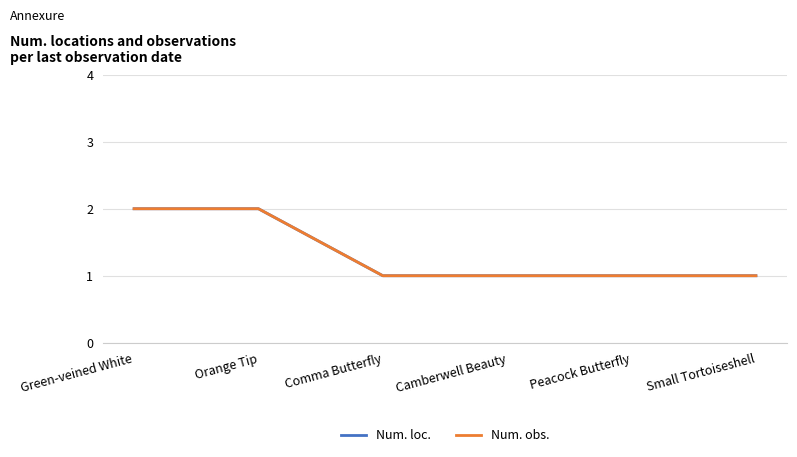

Which series changed the most between Camberwell Beauty and Small Tortoiseshell?

Num. loc.